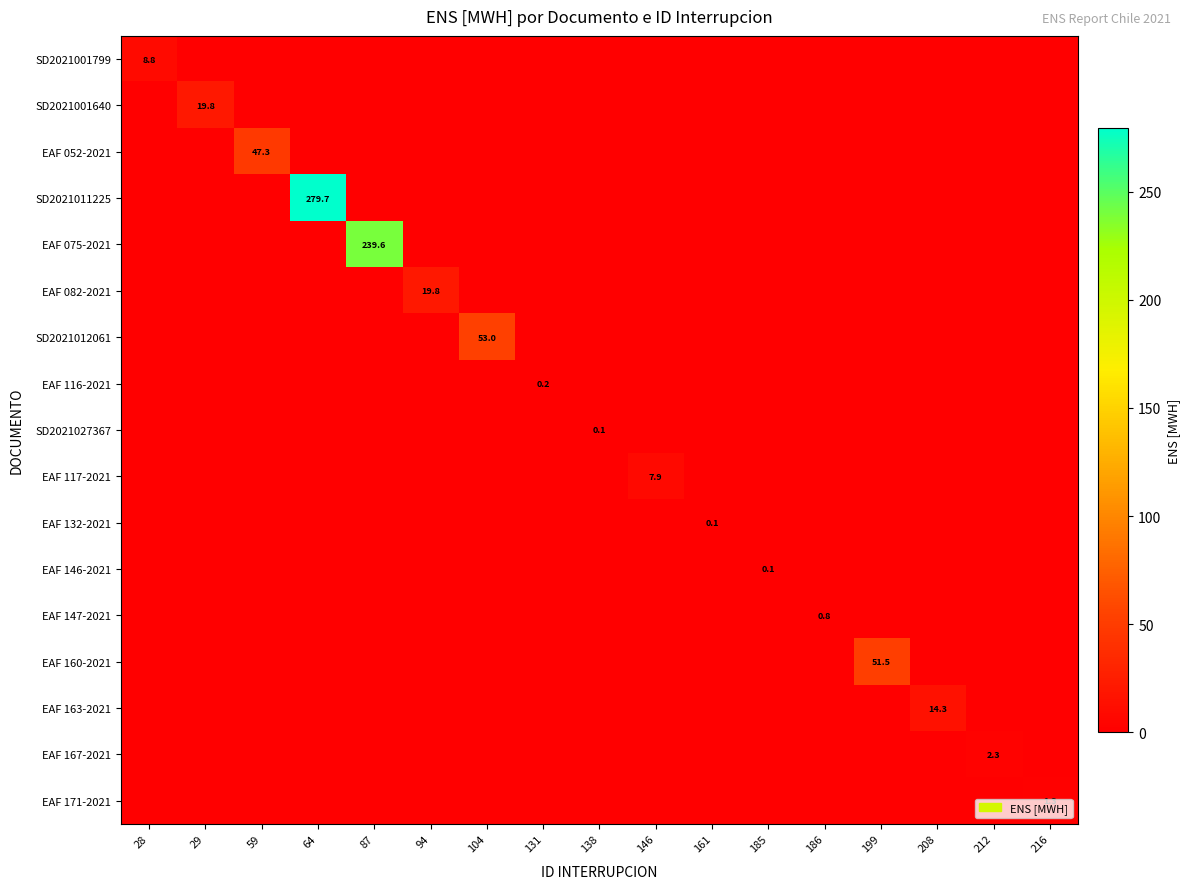

At which category is the sum across all series the highest?

64